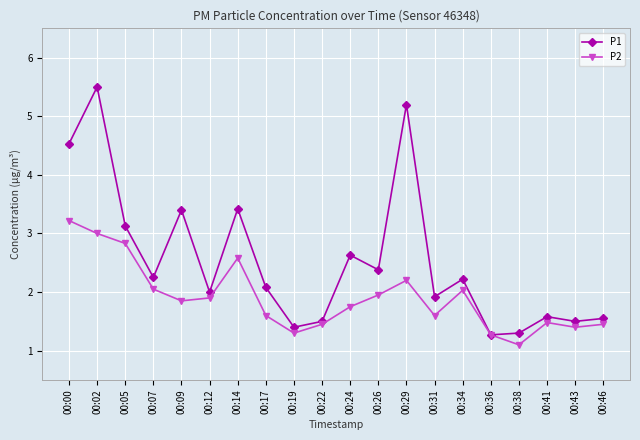

At which category does P2 reach its first local peak?

00:14